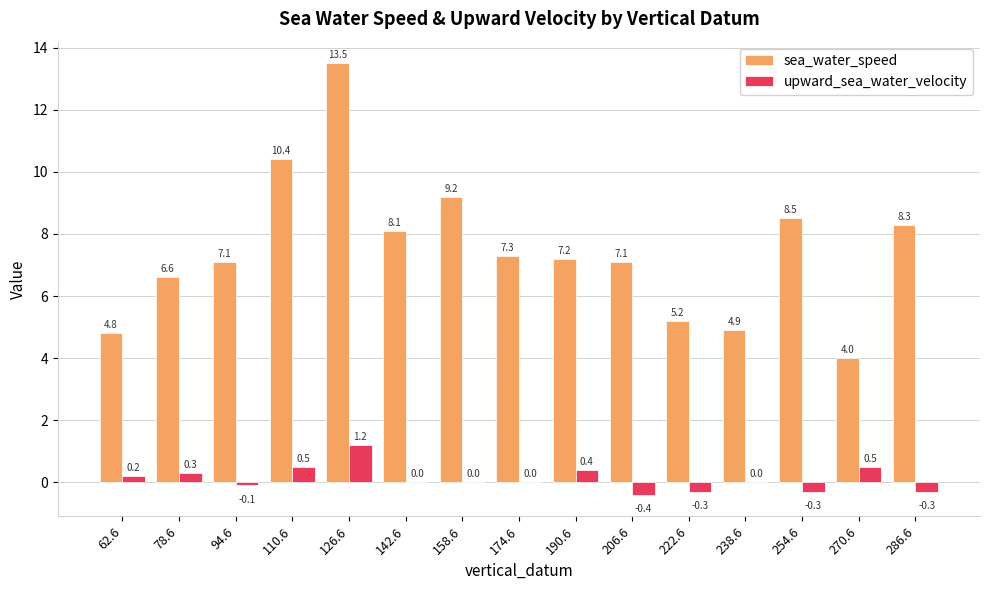

Which series changed the most between 110.6 and 222.6?

sea_water_speed